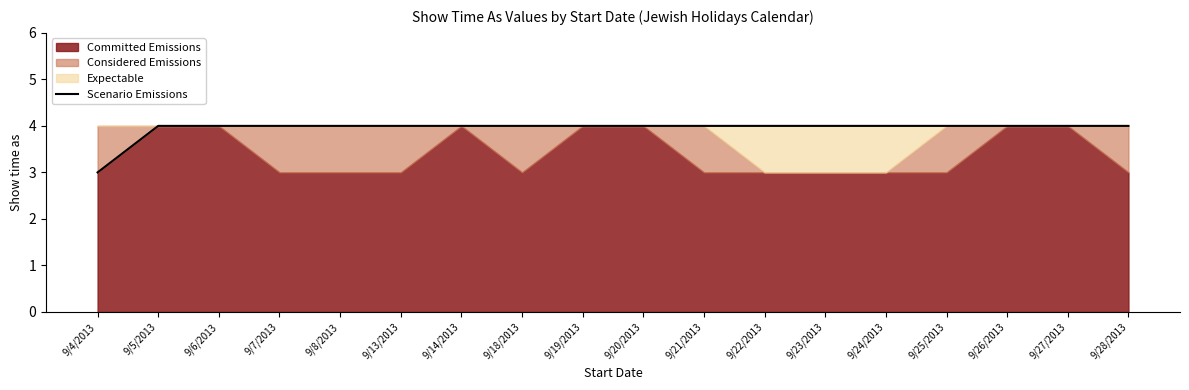

How many lines are shown in the chart?

1